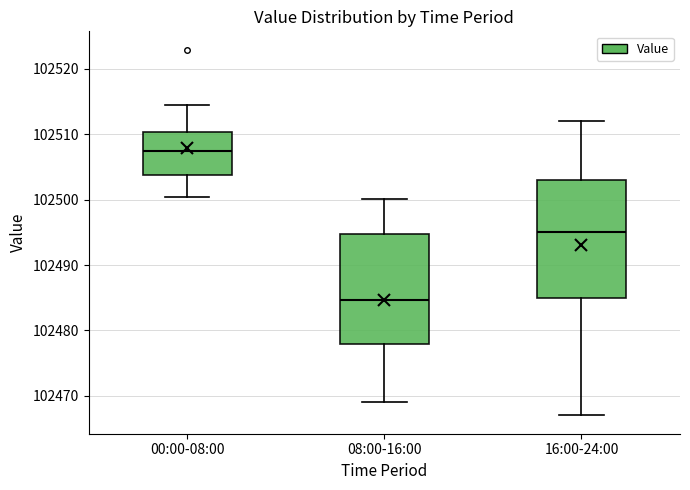

Which box has the highest median line?

00:00-08:00